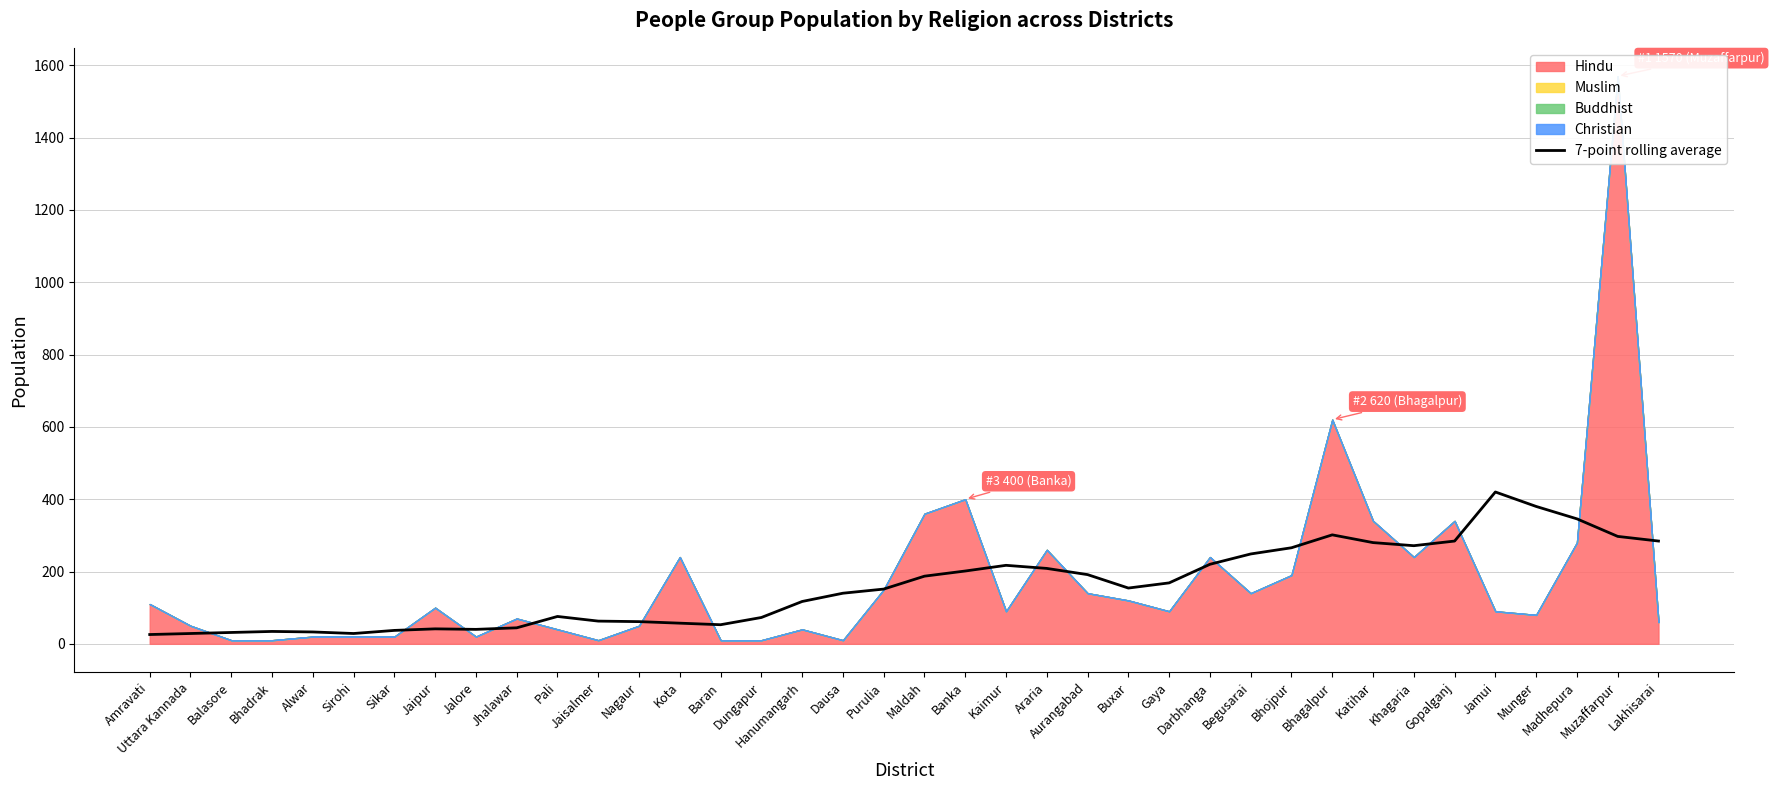

True or false: 7-point rolling average has a value of 151.4 at Purulia.

True